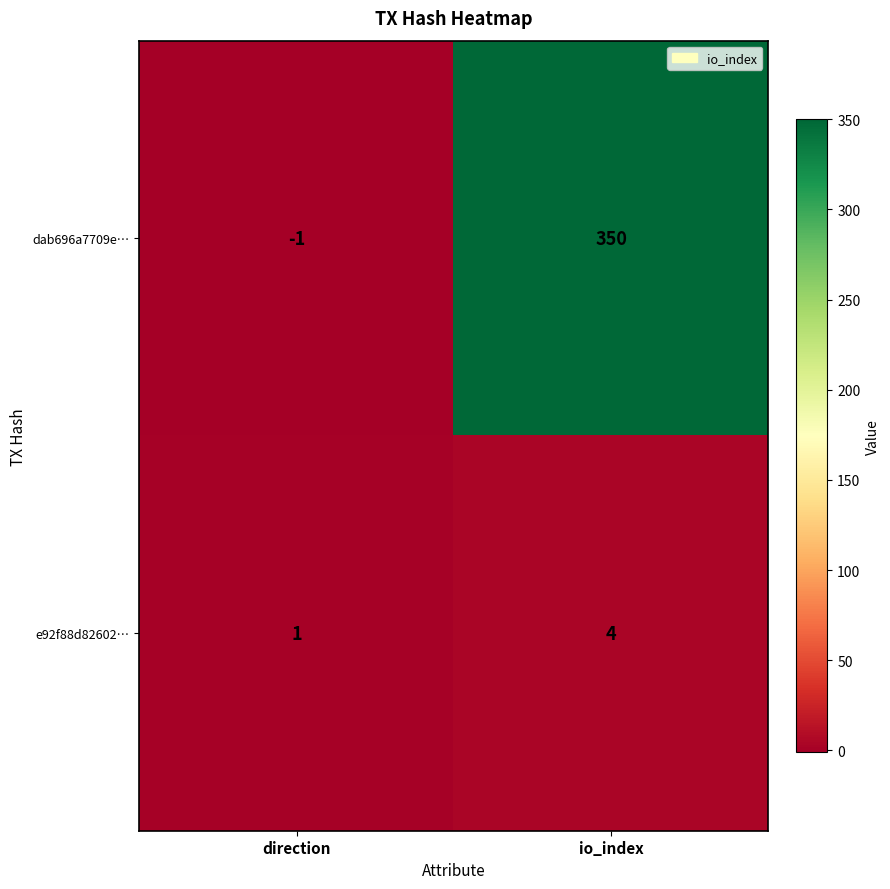

Rank the series by their maximum value, from highest to lowest.

dab696a7709e…, e92f88d82602…